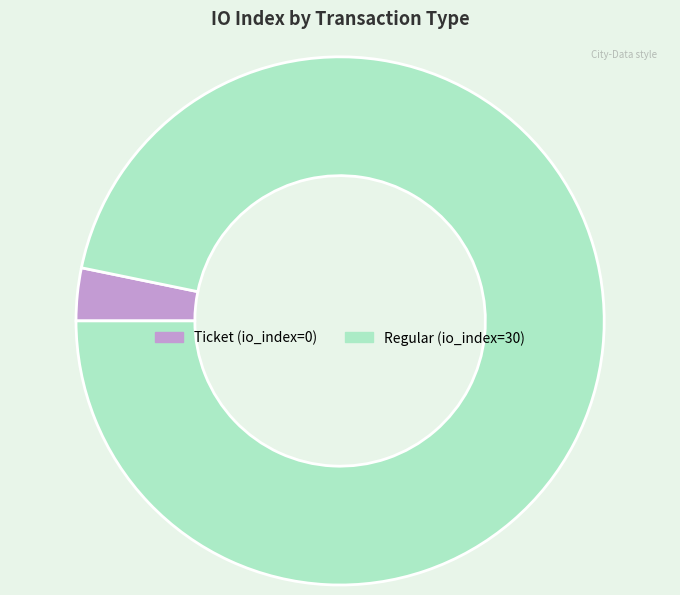

Does Regular (io_index=30) represent more than half of the total?

Yes